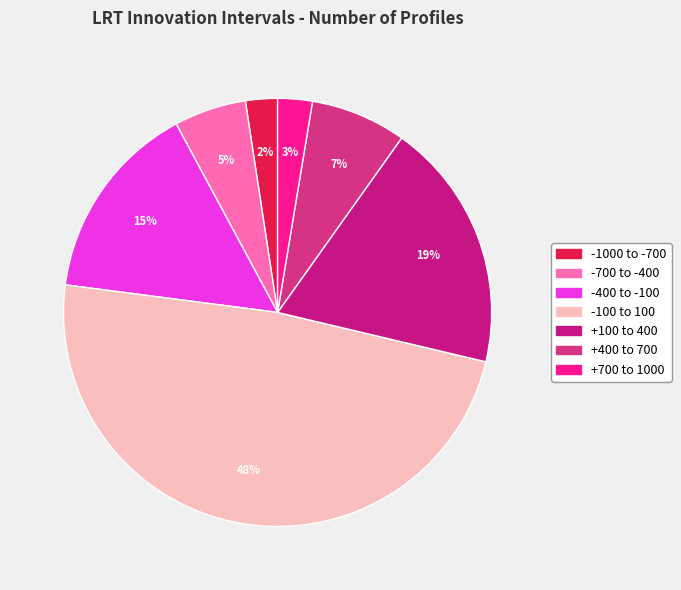

Is there any slice that represents more than half of the pie?

No